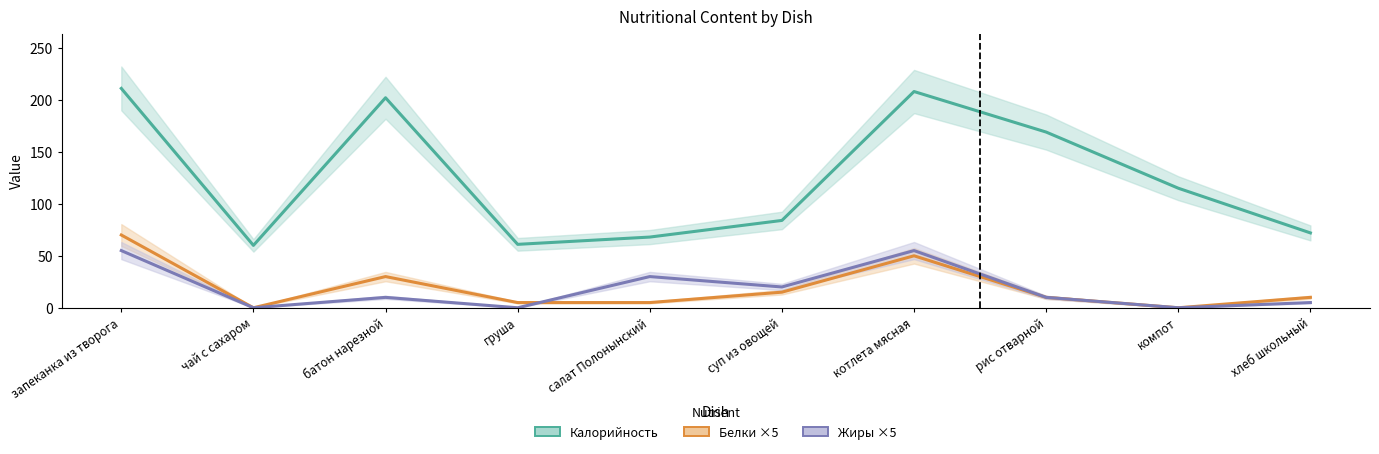

The value of Жиры ×5 (г) at суп из овощей is 20. True or false?

True